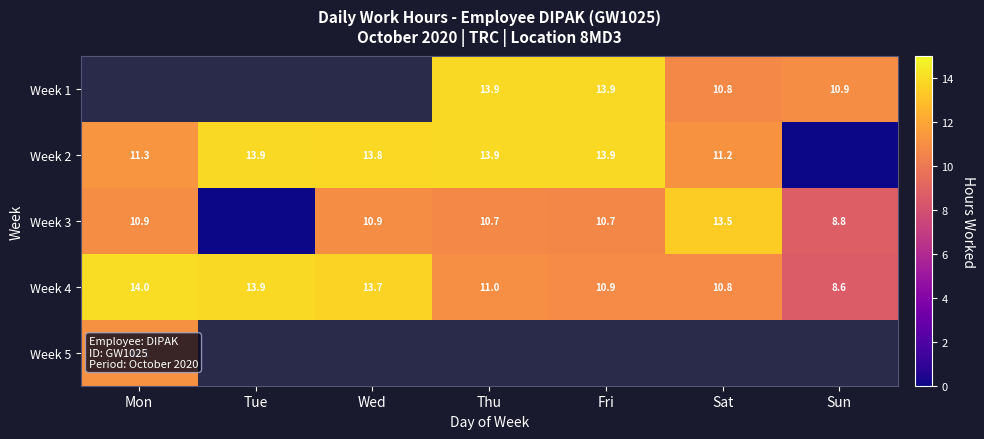

At which label does Week 4 first exceed 11?

Mon